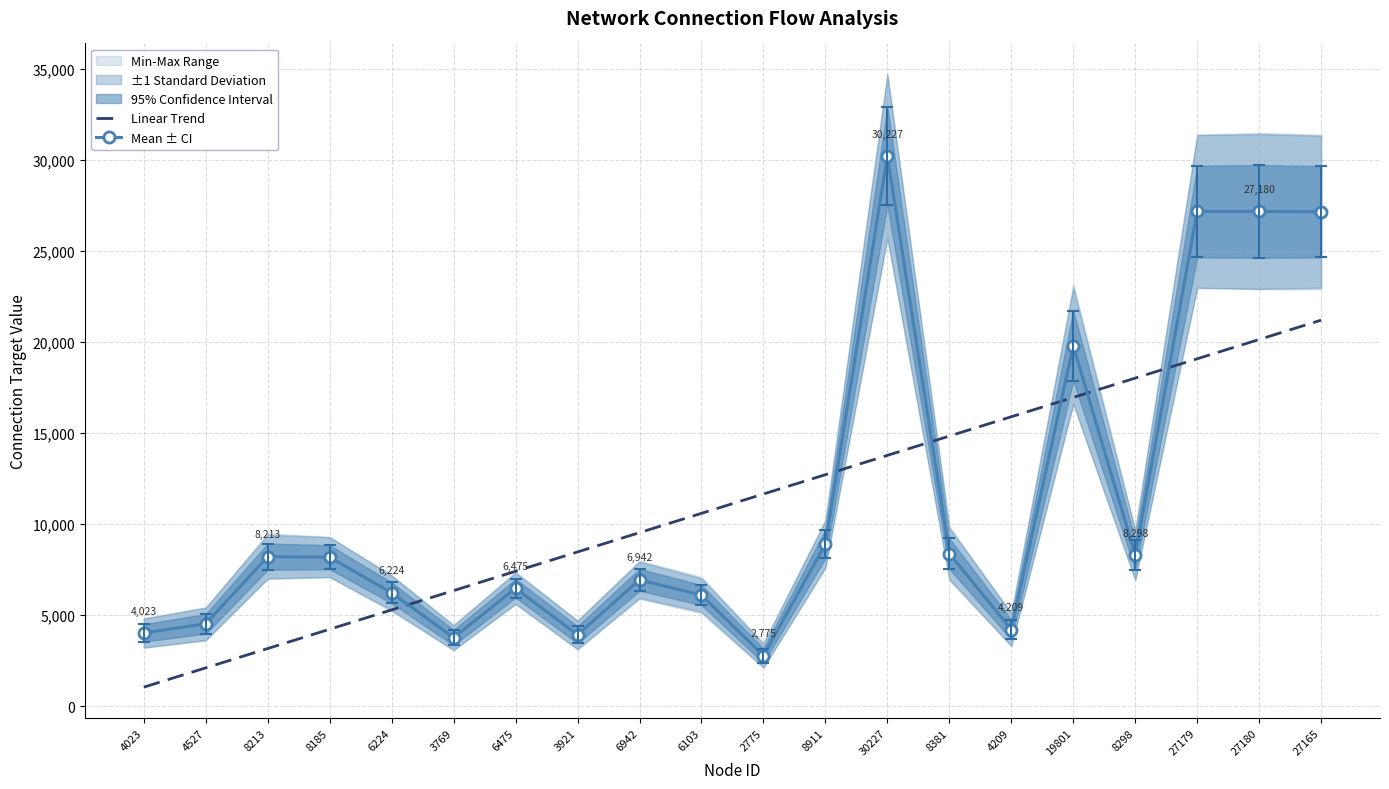

What is the total value across all series at 6475?

13885.9